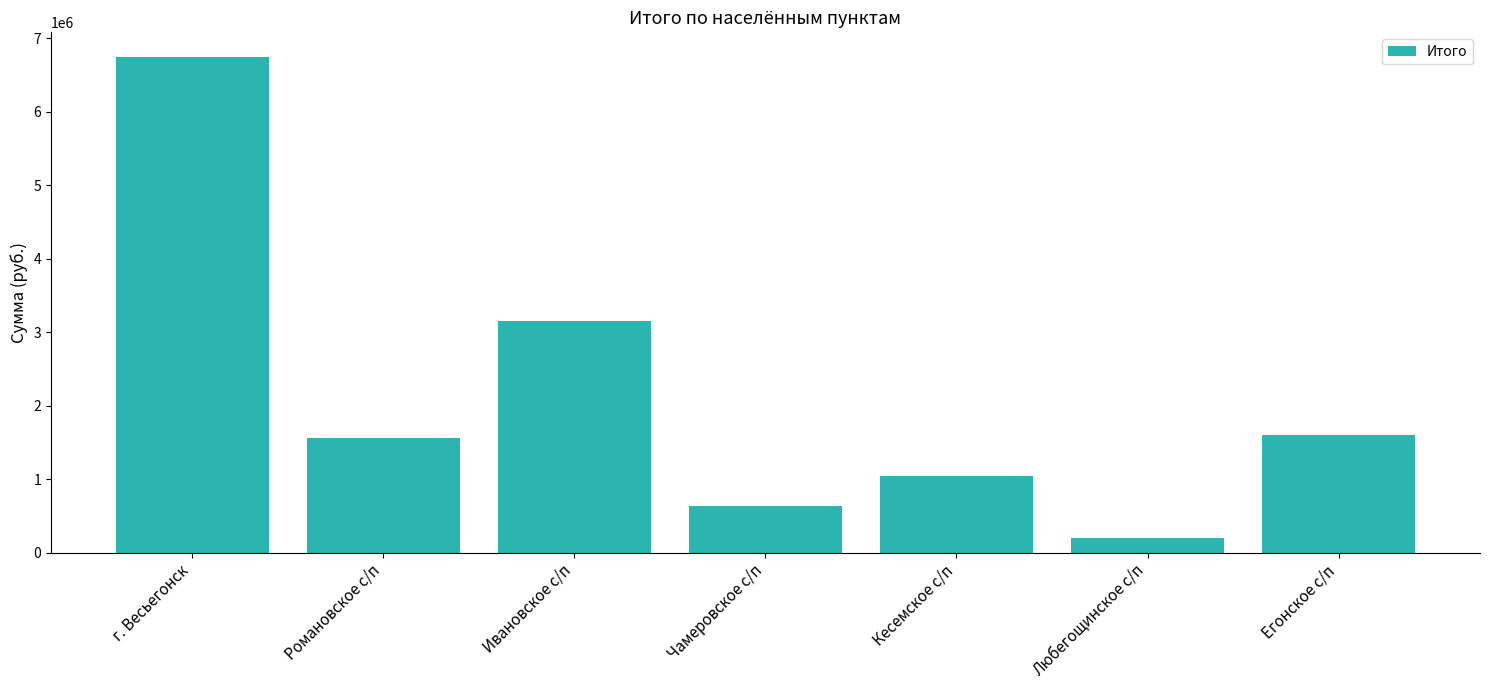

Where is the data nearest to the value 3473242?

Ивановское с/п